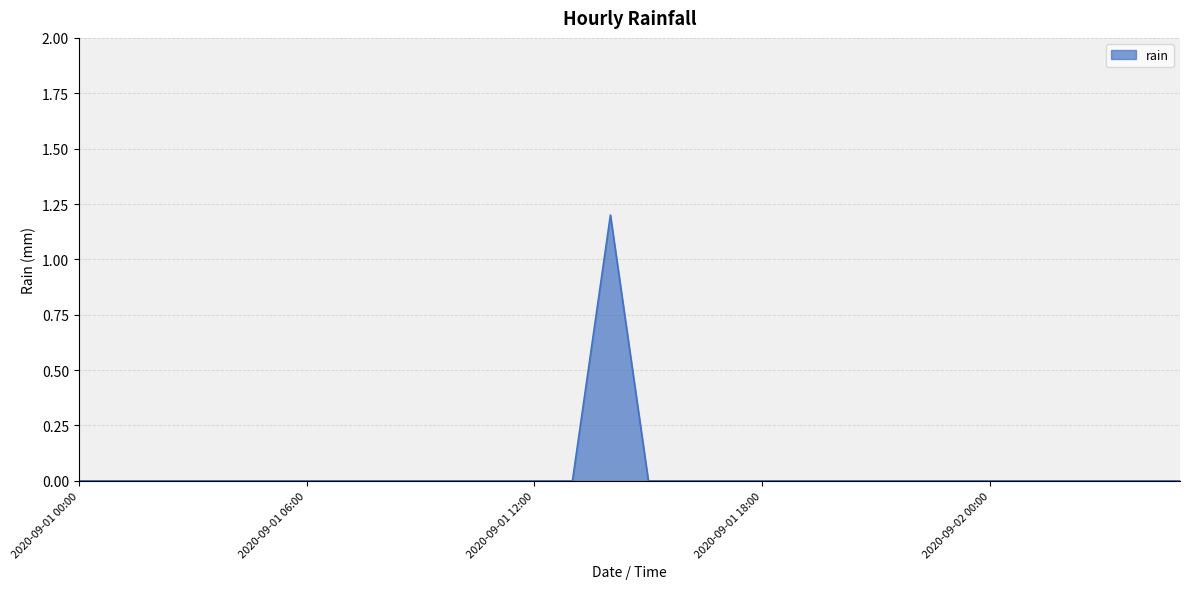

What is the maximum value shown in the chart?

1.2